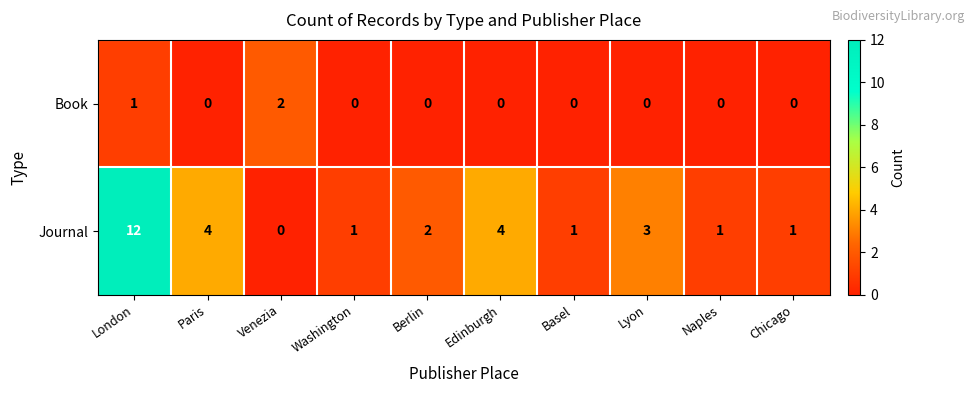

Which series has the largest total across all categories?

Journal